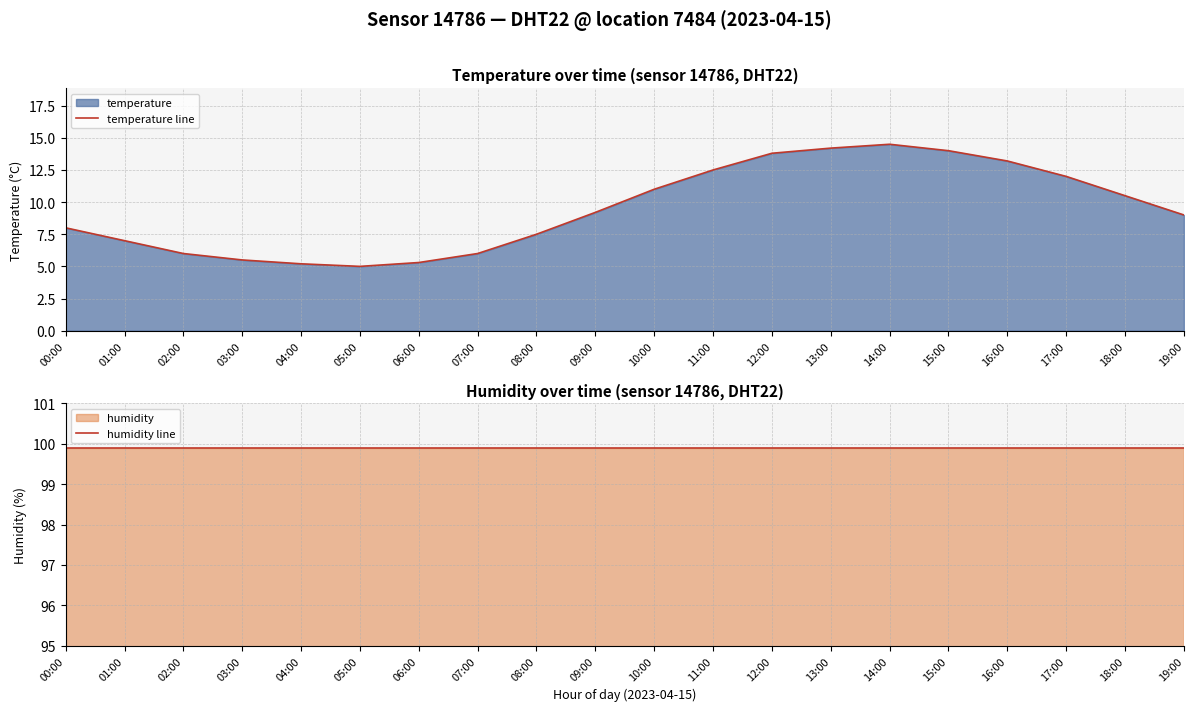

What is the label of the 17th point from the left?

16:00